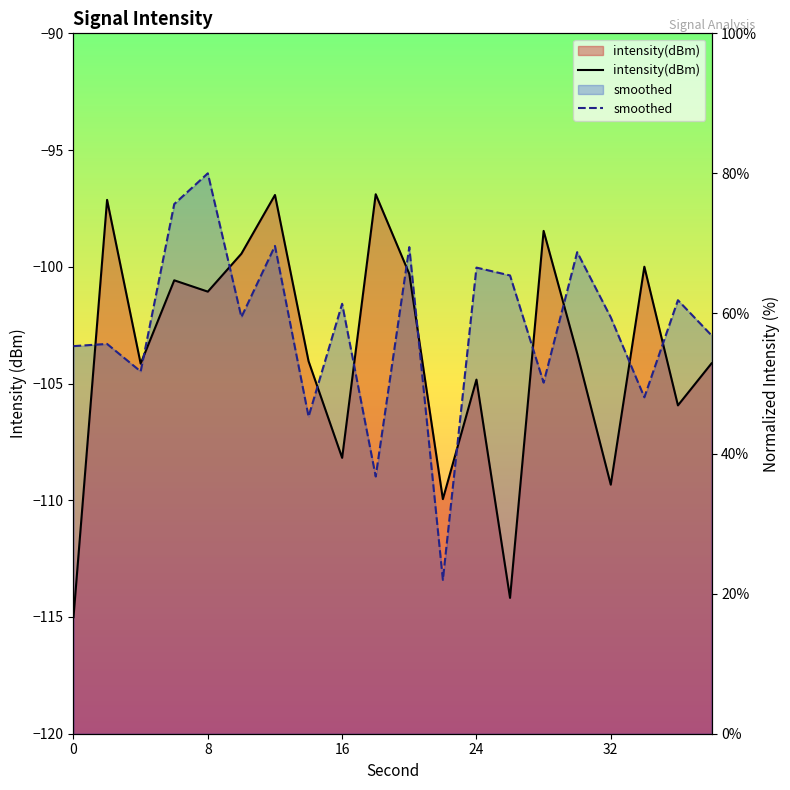

At which category does intensity(dBm) reach its first local peak?

2